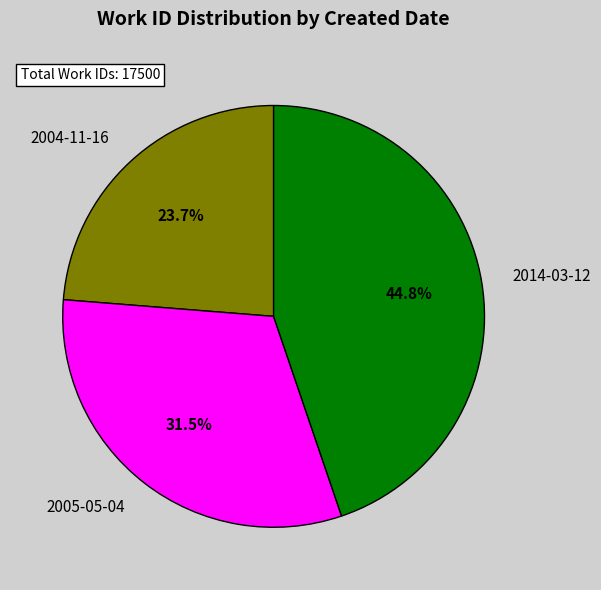

Rank the categories by value from highest to lowest.

2014-03-12, 2005-05-04, 2004-11-16